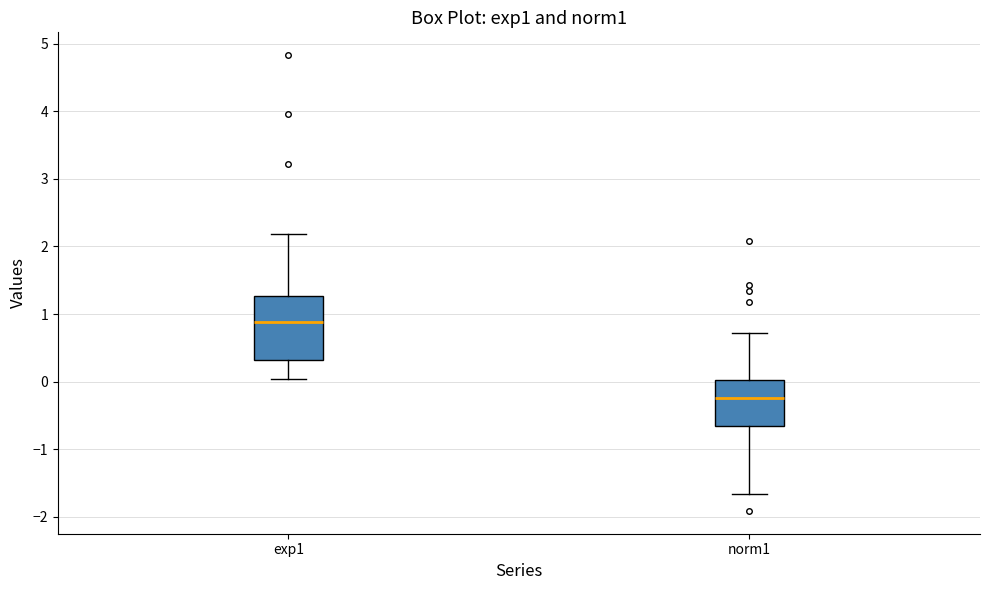

Which box has the highest median line?

exp1